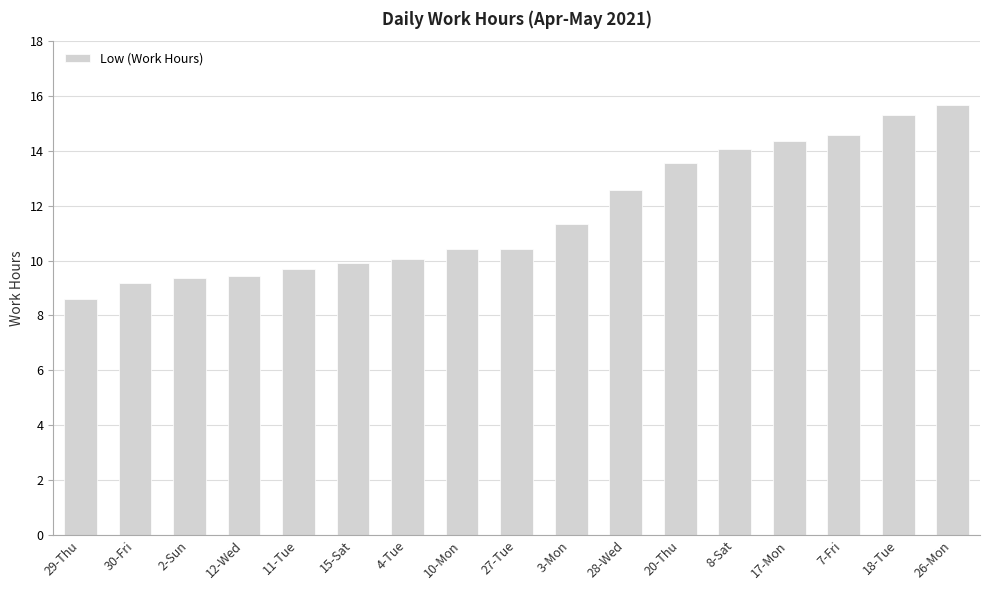

Approximately how many times larger is the value at 7-Fri compared to 30-Fri?

1.6